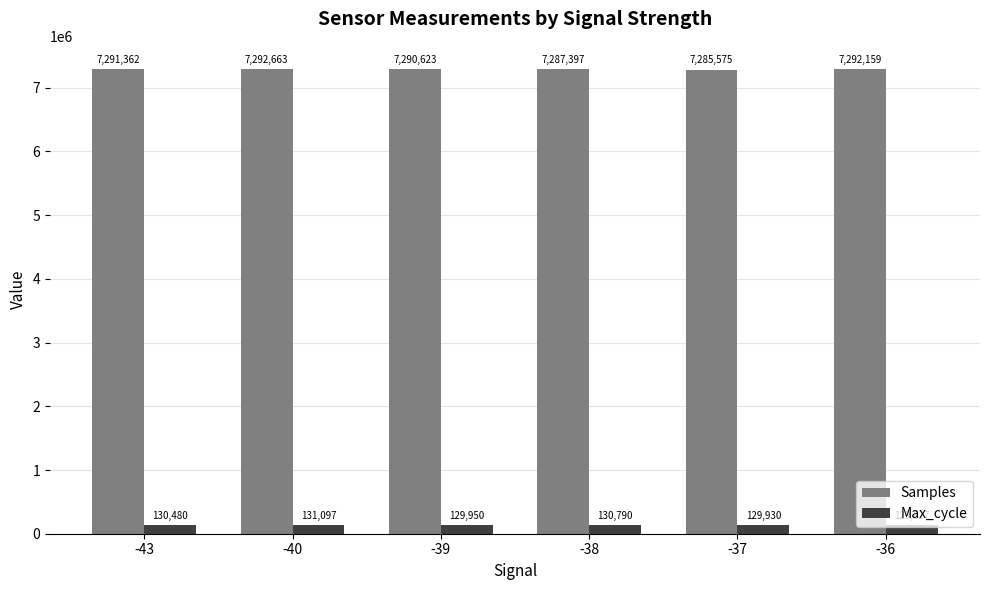

What is the sum of the Samples values at -37 and -39?

14576198.0